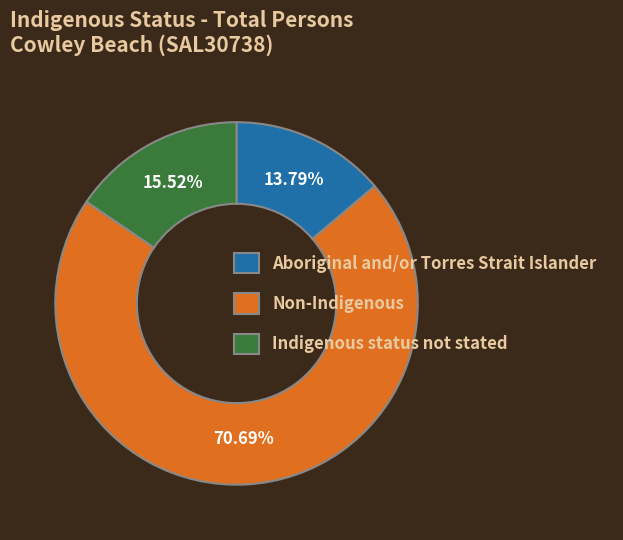

Does Non-Indigenous account for over 50% of the chart?

Yes